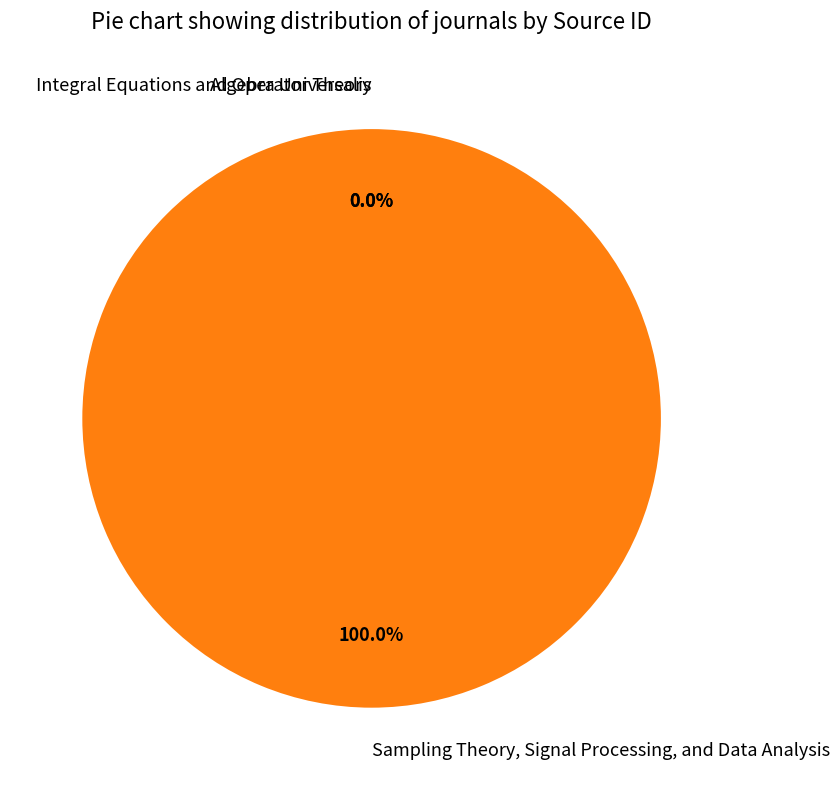

Which category has the biggest portion of the pie?

Sampling Theory, Signal Processing, and Data Analysis